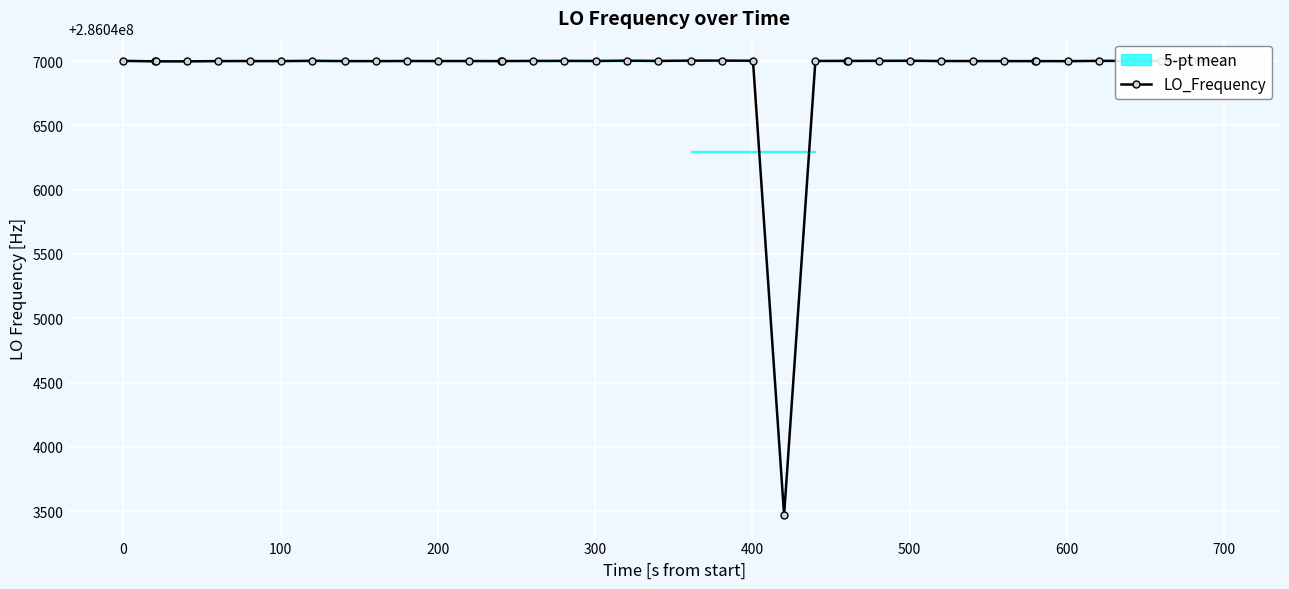

What is the maximum value for LO_Frequency?

286047004.0